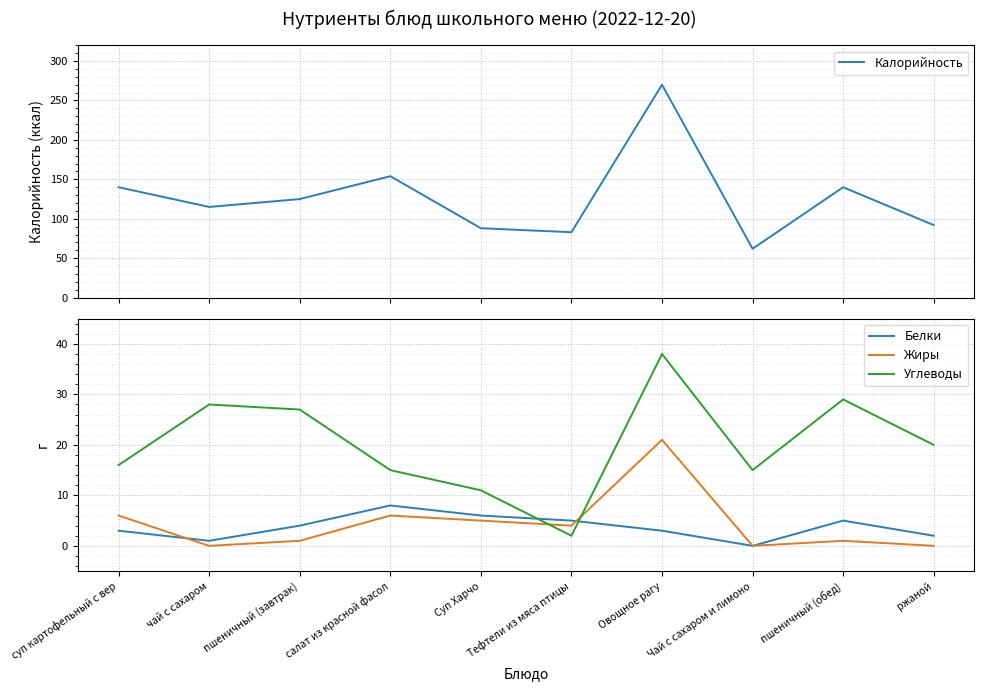

Rank the series by their maximum value, from highest to lowest.

Калорийность, Углеводы, Жиры, Белки